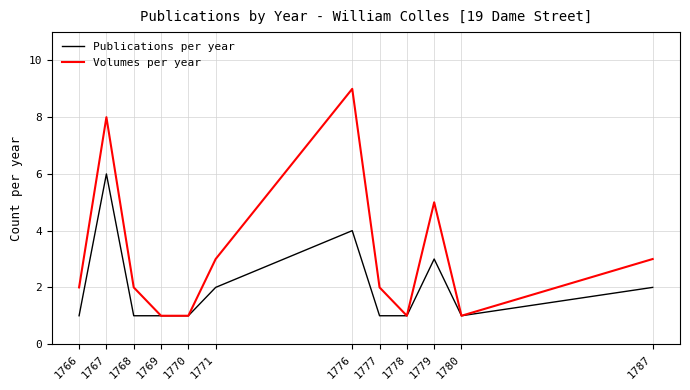

What is the sum of the Volumes per year values at 1766 and 1768?

4